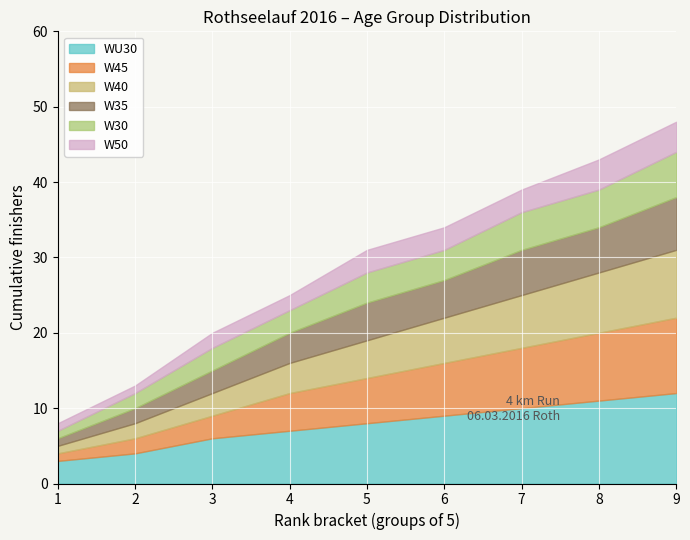

Is it true that WU30 equals 11 at 8?

True